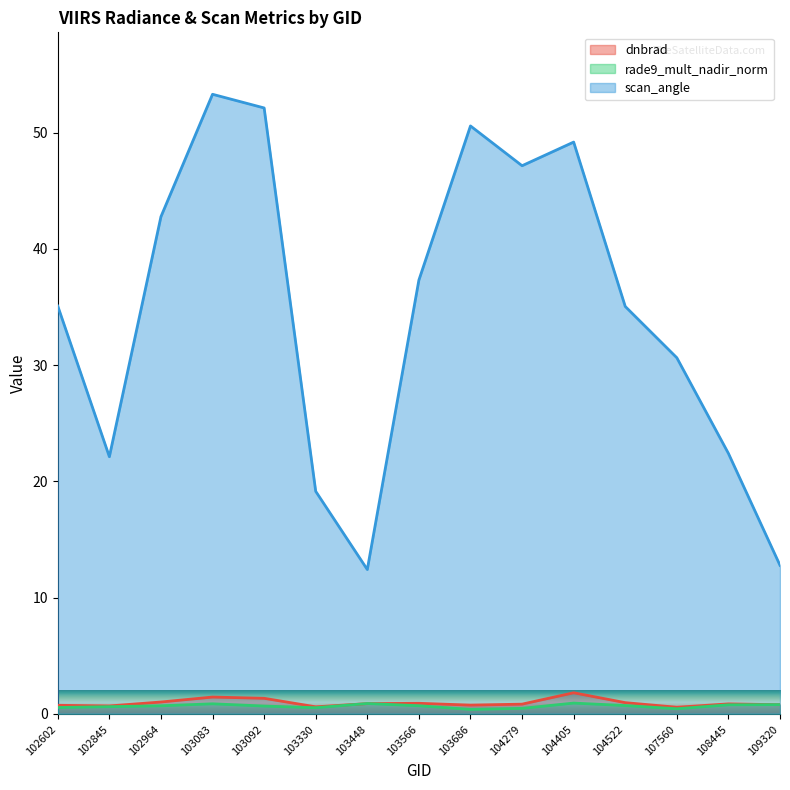

Does the chart have visible grid lines?

No